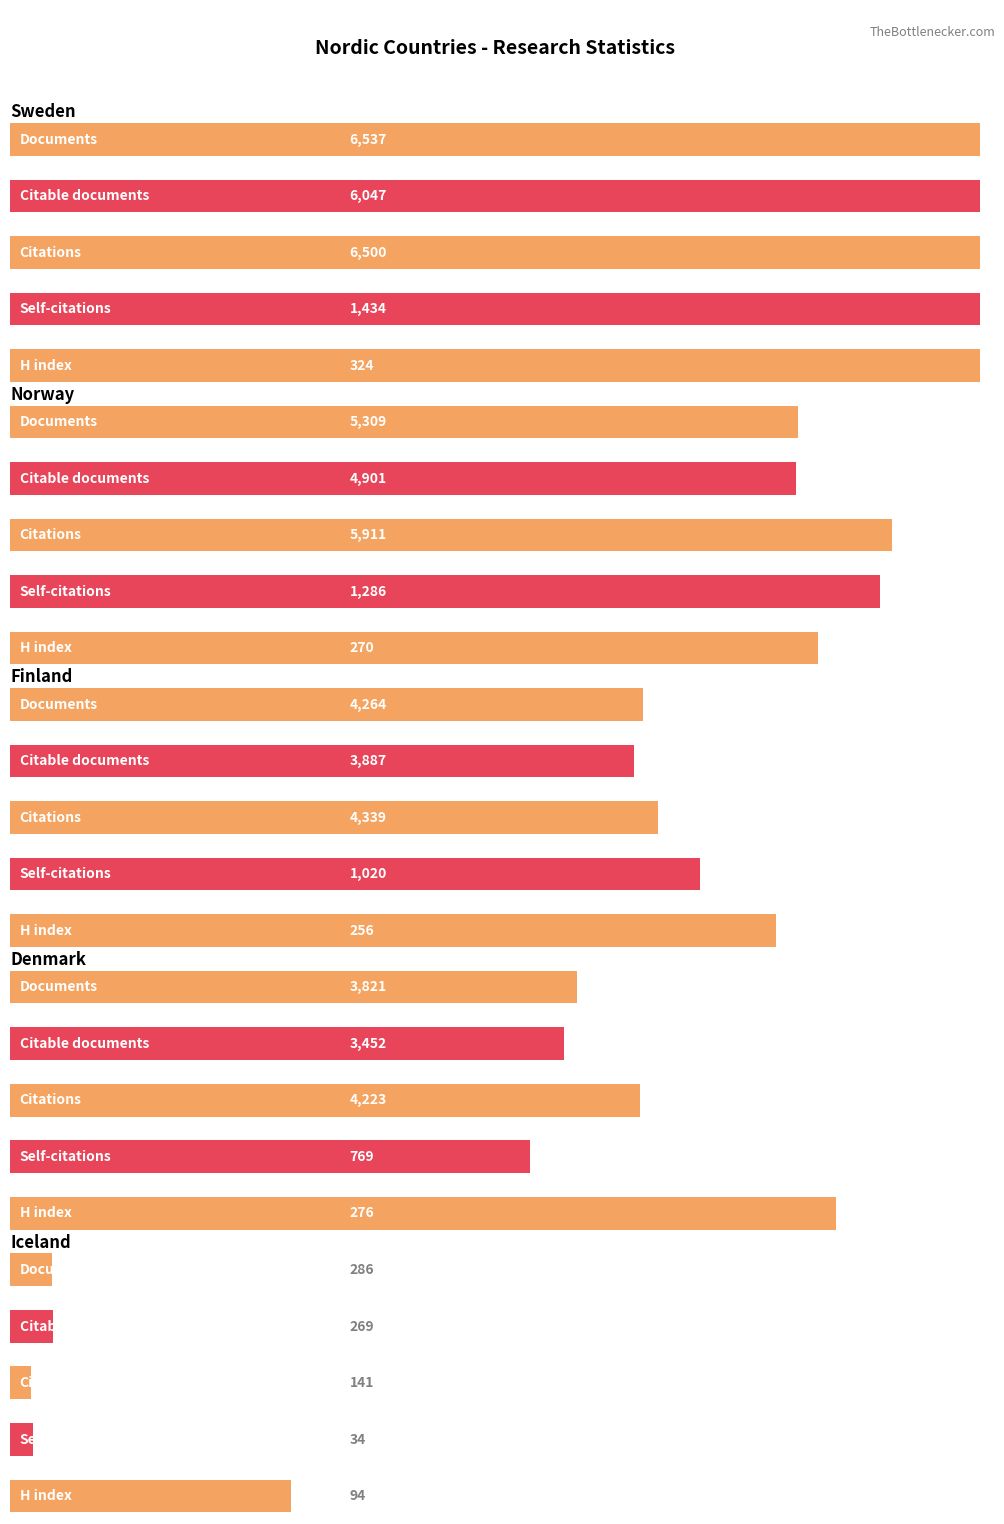

Count the Self-citations values in the range 769 to 1286.

3